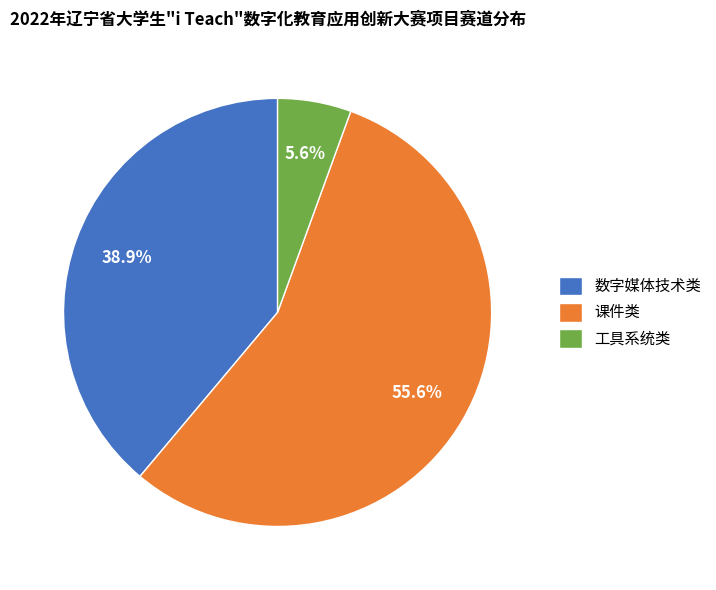

What is the smallest slice in the pie chart?

工具系统类